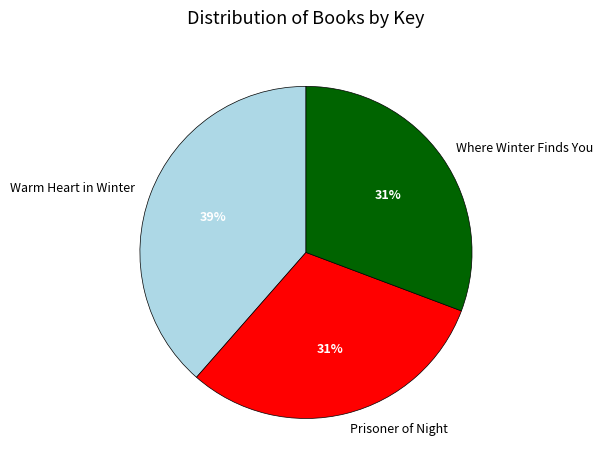

To the nearest percent, what is the average slice percentage?

33%